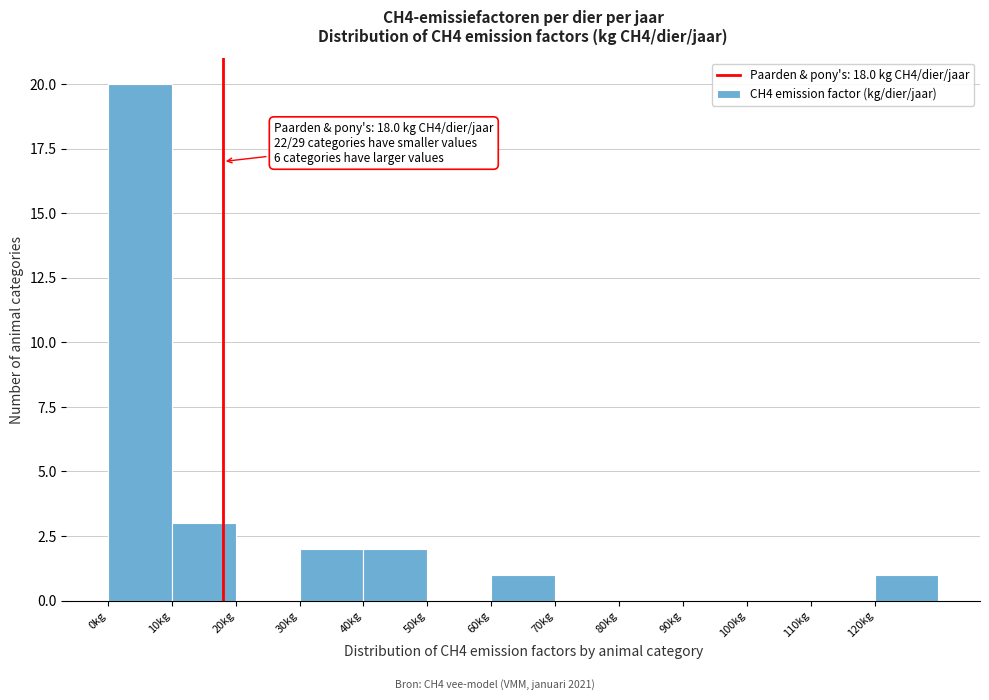

Which range on the x-axis has the tallest bar?

0 to 10